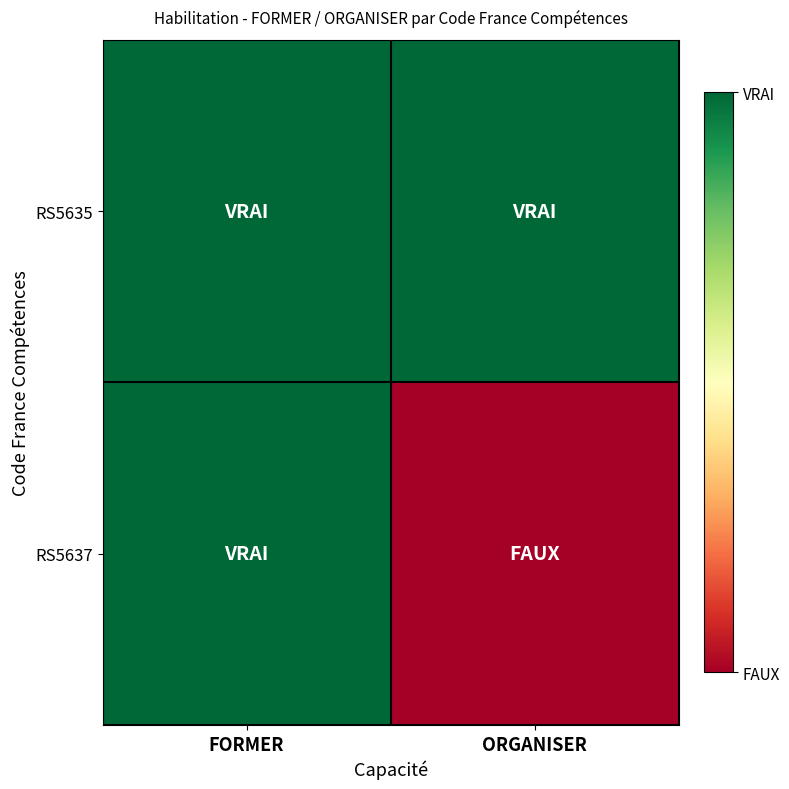

List the series in order of their overall mean, lowest first.

RS5637, RS5635